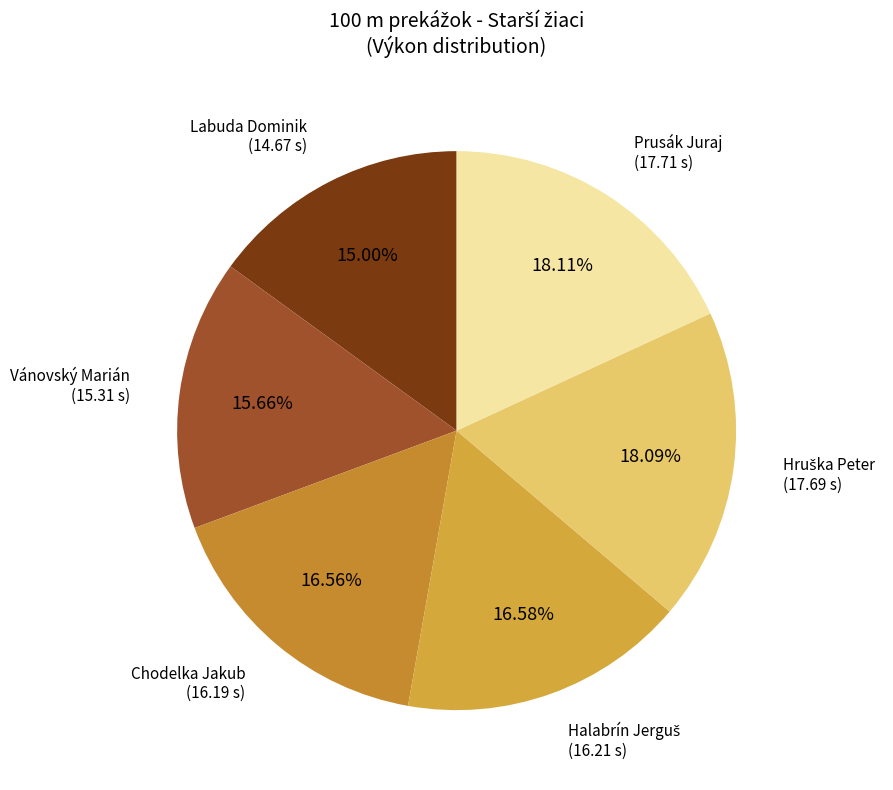

Is it true that Prusák Juraj is 6% of the pie?

False